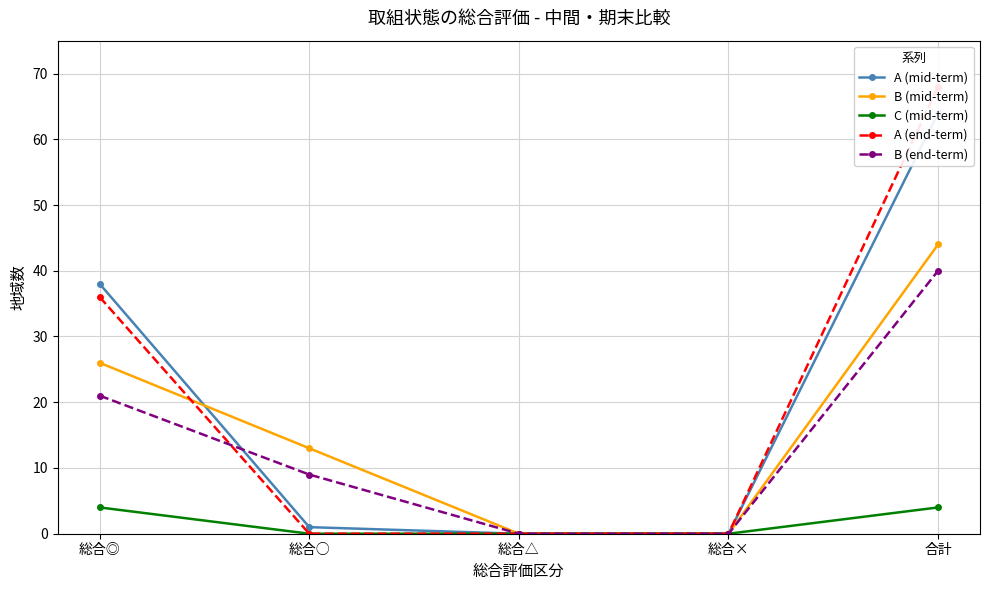

At 総合×, list the series in order from largest to smallest.

A (mid-term), B (mid-term), C (mid-term), A (end-term), B (end-term)